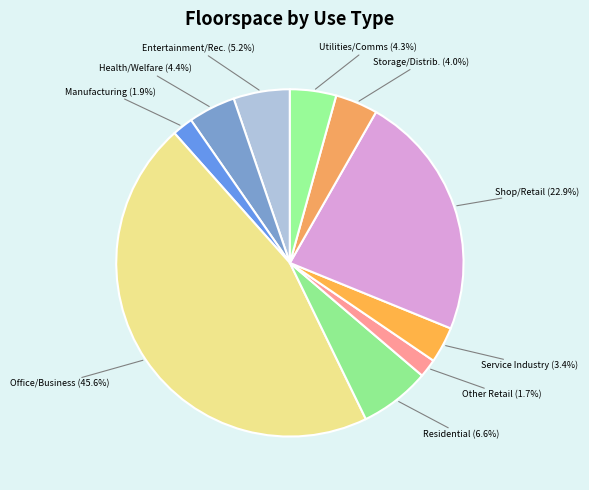

Rank the categories by value from highest to lowest.

OFF, SHP, RES, ENT, HEL, UTE, STO, SER, MAN, RET